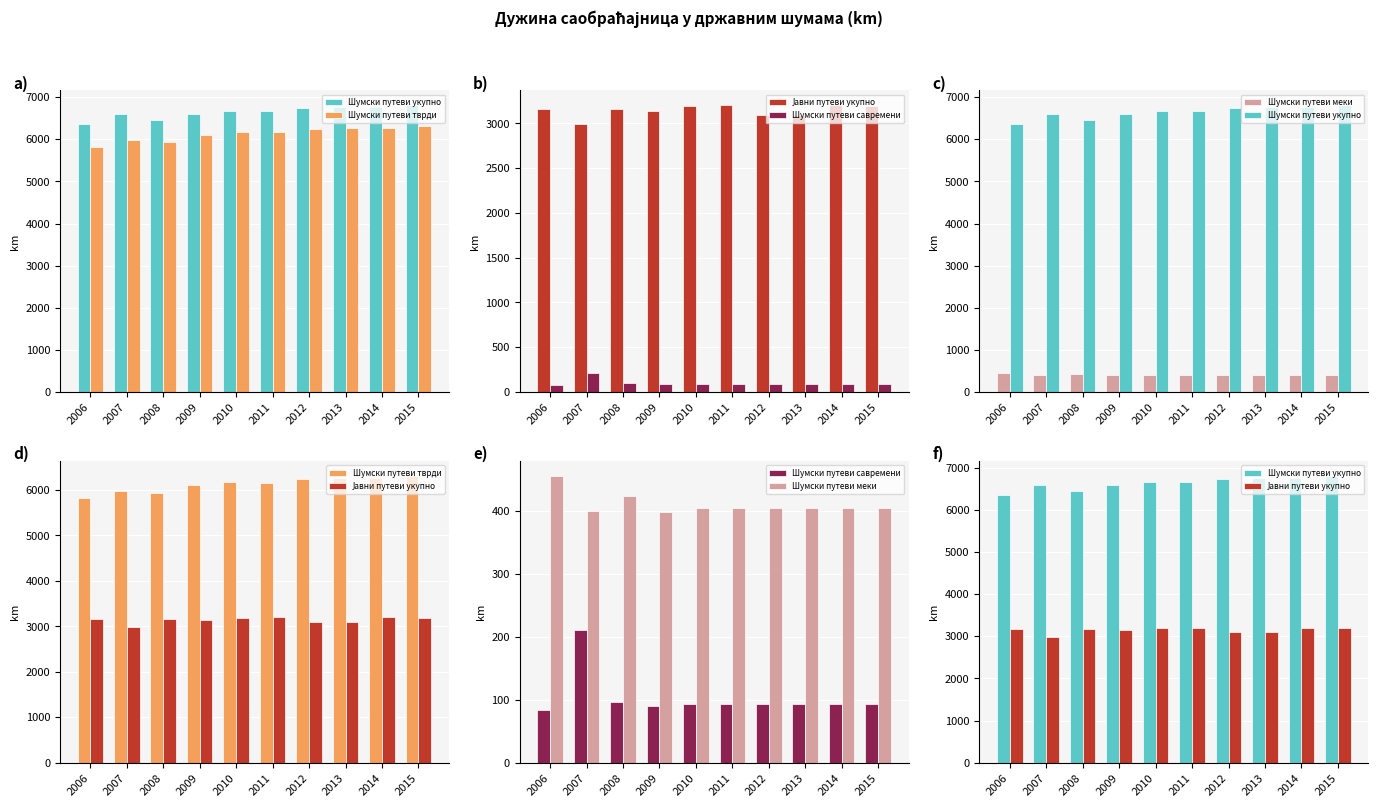

Which series has the largest total across all categories?

Шумски путеви укупно